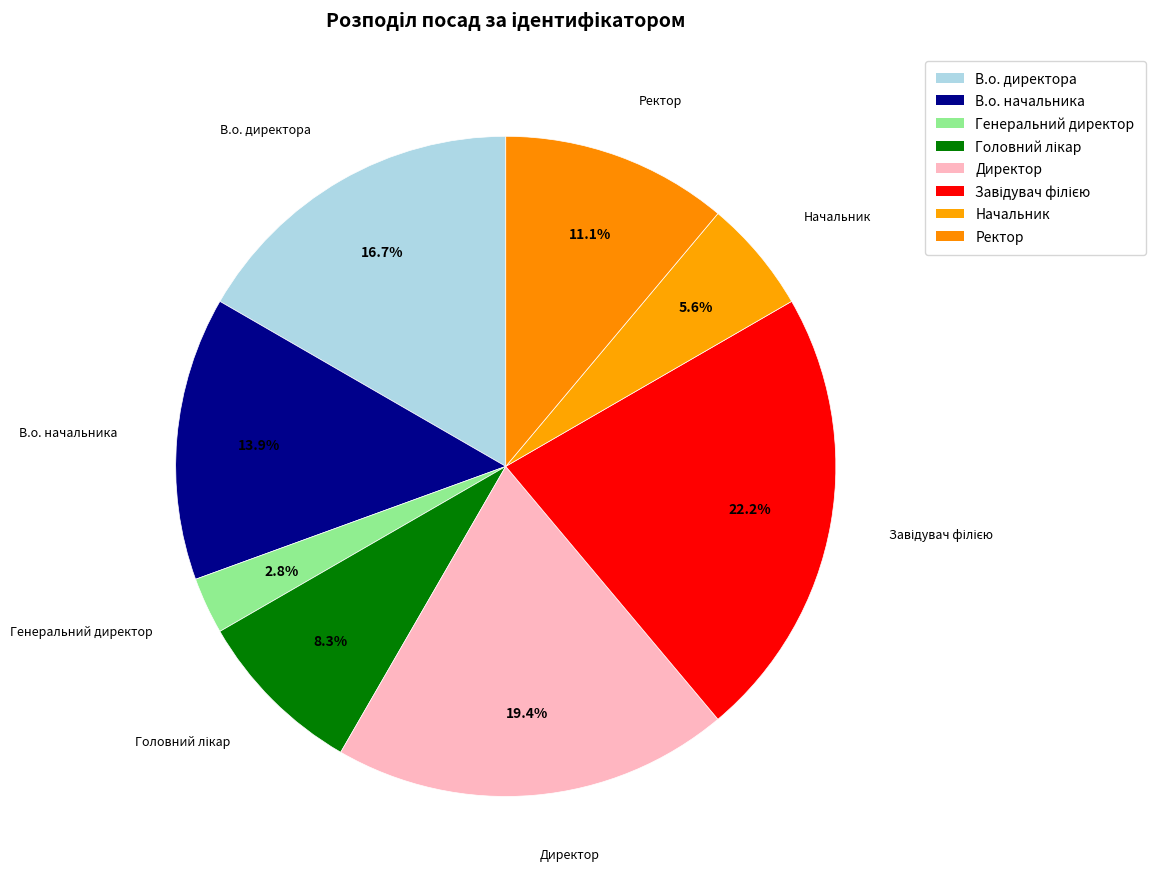

To the nearest percent, what is the average slice percentage?

12%